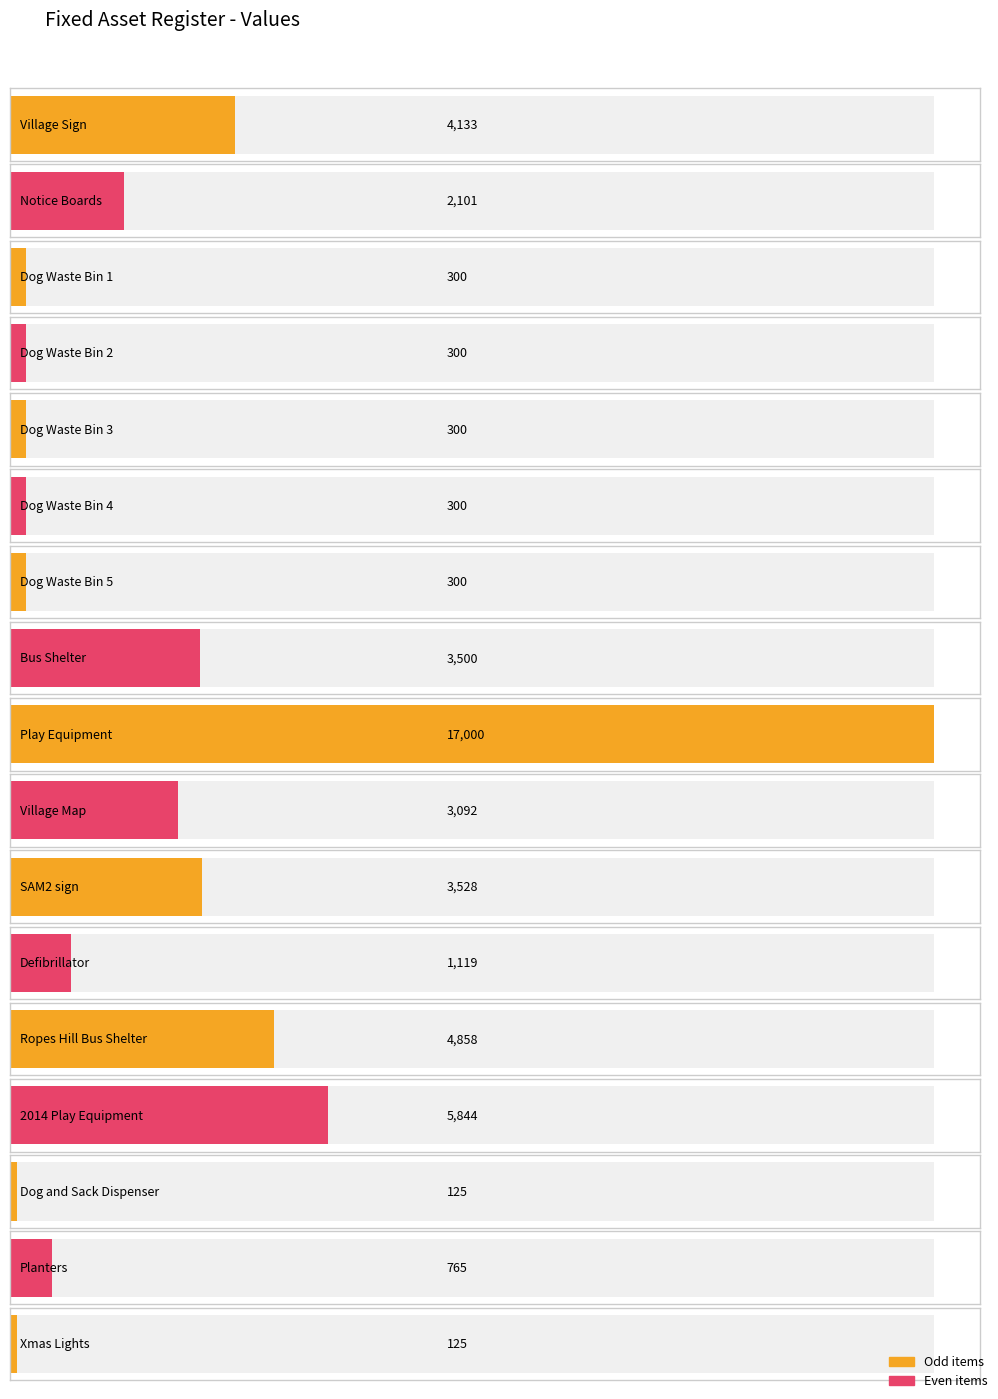

What is the average value?

2805